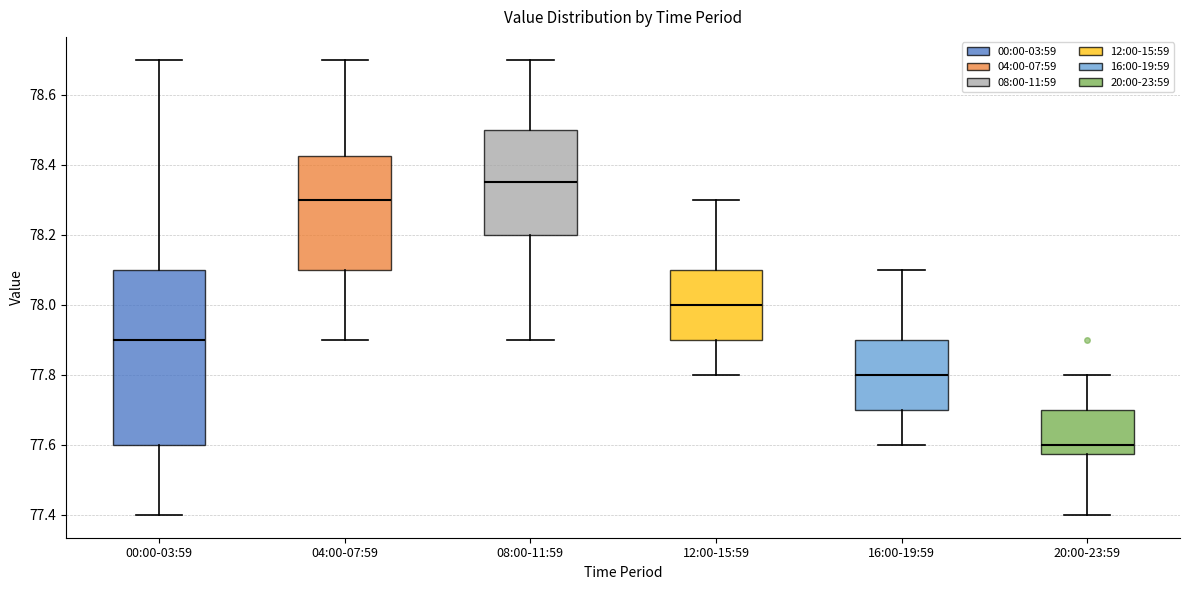

Reading left to right, transcribe this box plot: for each box, give where its median line is, the range the box spans, and where its two whiskers end, as read against the y-axis. The values are not printed on the chart, so give them approximately, as read against the axis.

00:00-03:59: median 77.90, box 77.60 to 78.10, whiskers 77.40 to 78.70
04:00-07:59: median 78.30, box 78.10 to 78.42, whiskers 77.90 to 78.70
08:00-11:59: median 78.36, box 78.20 to 78.50, whiskers 77.90 to 78.70
12:00-15:59: median 78.00, box 77.90 to 78.10, whiskers 77.80 to 78.30
16:00-19:59: median 77.80, box 77.70 to 77.90, whiskers 77.60 to 78.10
20:00-23:59: median 77.60, box 77.58 to 77.70, whiskers 77.40 to 77.80